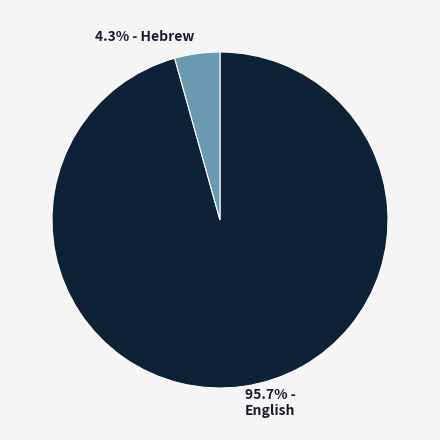

Is there any slice that represents more than half of the pie?

Yes